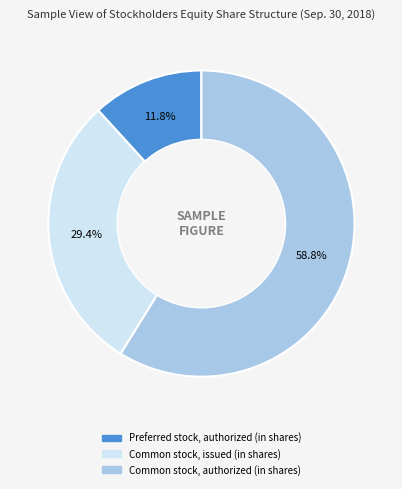

Is it true that Common stock, issued (in shares) is 44% of the pie?

False